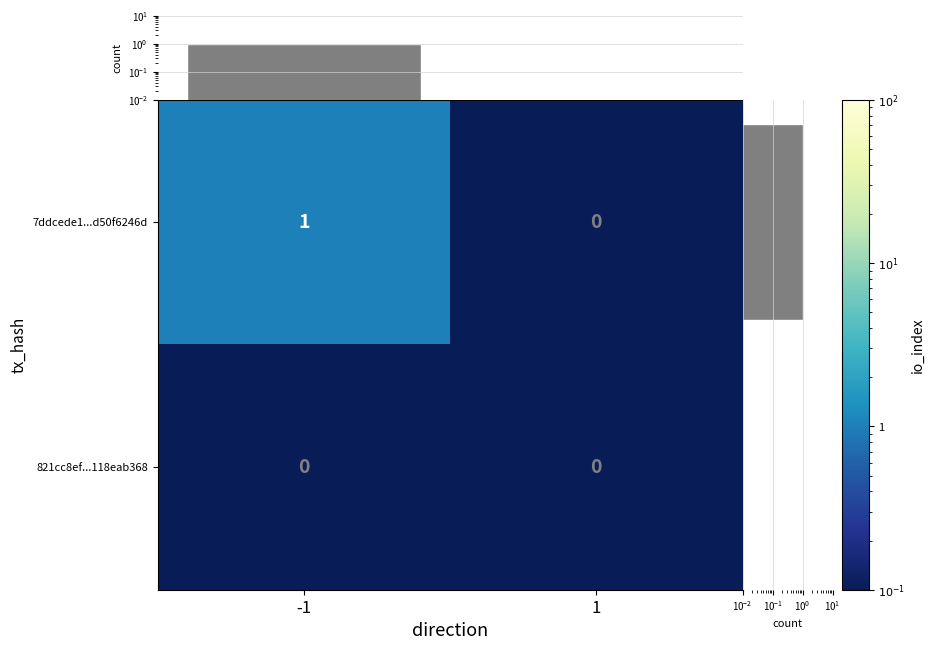

The 7ddcede1...d50f6246d series shows -1 at 1. True or false?

False